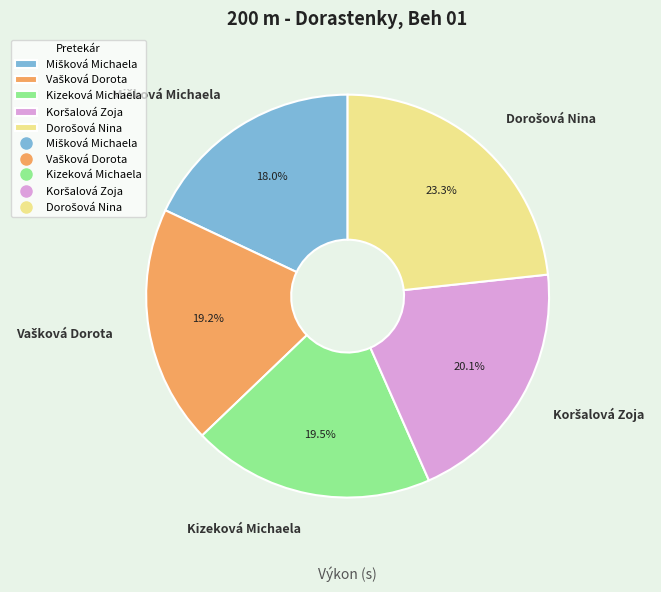

How many slices are in this pie chart?

5